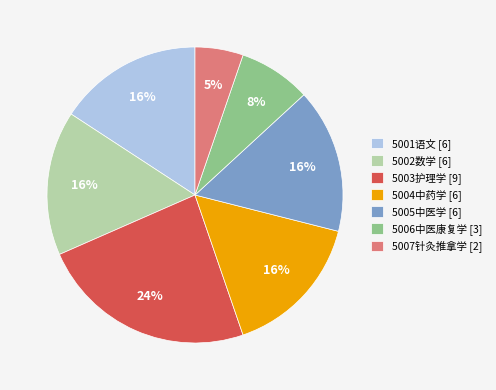

Which has a higher value, 5003护理学 or 5004中药学?

5003护理学